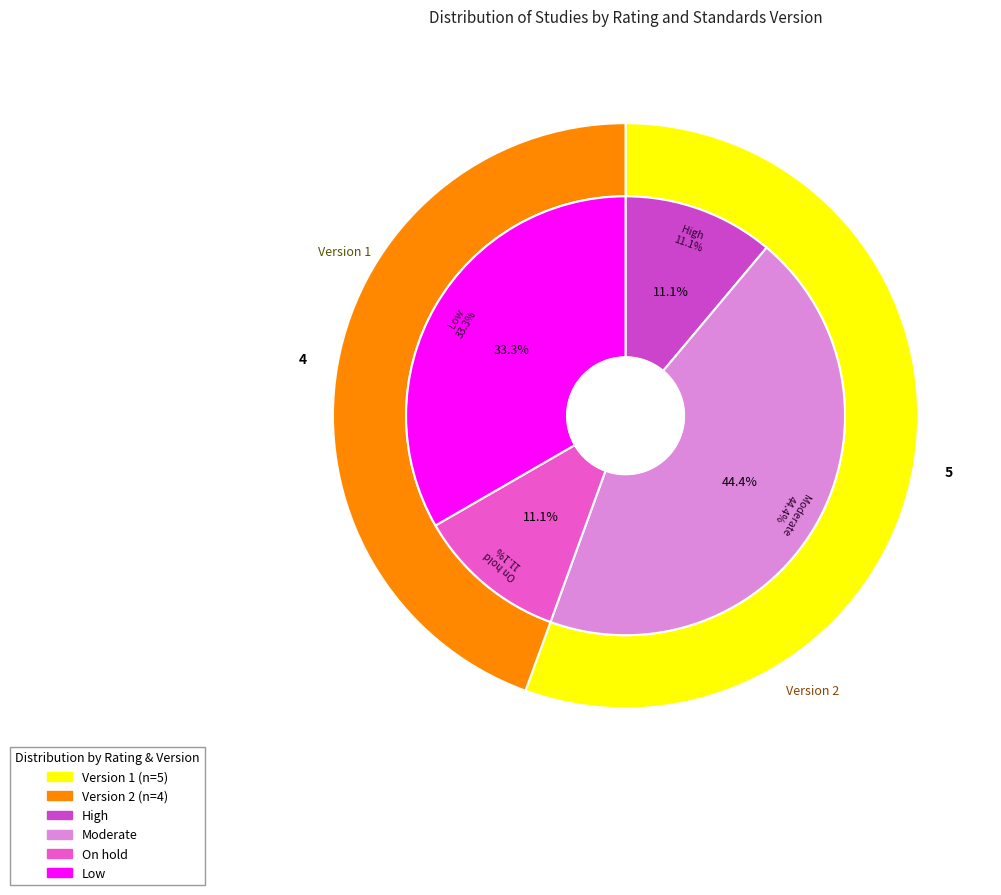

What is the ratio of the value at Low to the value at Low?

1.0